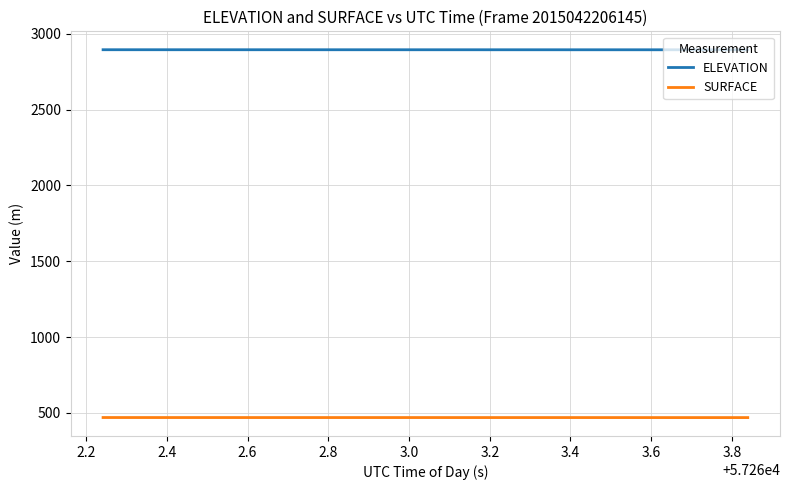

True or false: SURFACE and ELEVATION cross at least once.

False